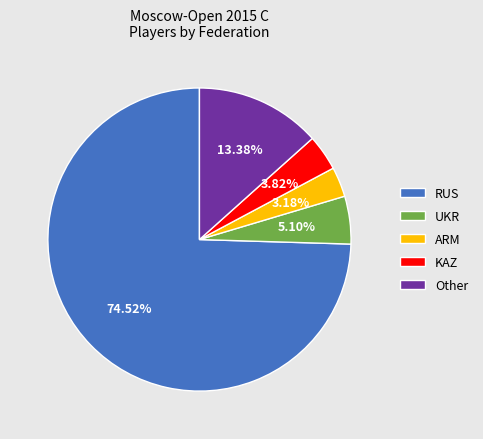

Do KAZ and UKR together represent more than half of the pie?

No